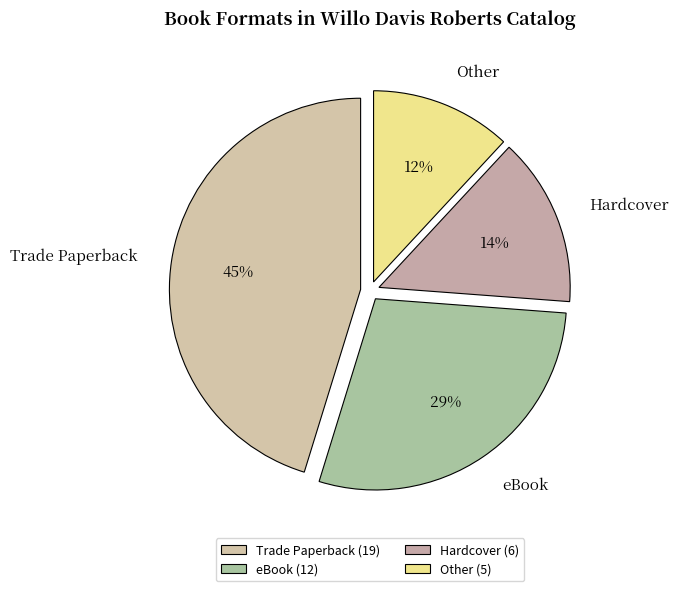

Approximately how many times larger is the value at Hardcover compared to Trade Paperback?

0.3